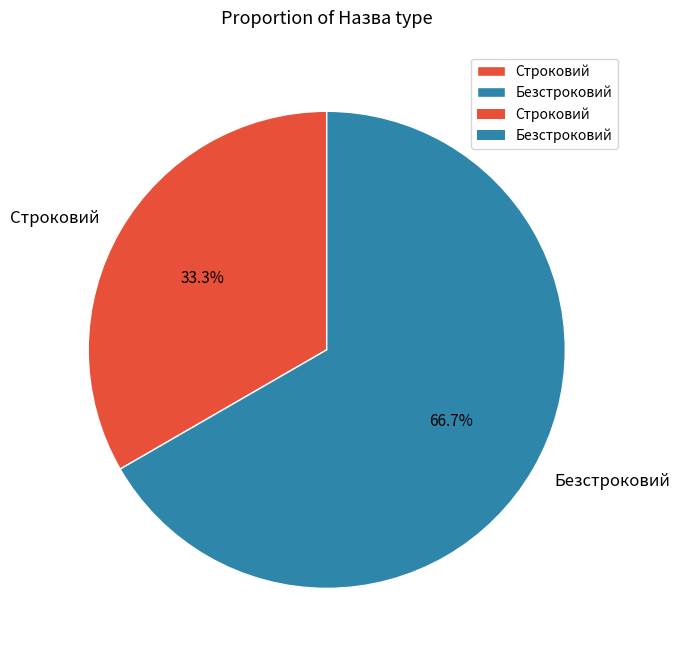

Which has a higher value, Строковий or Безстроковий?

Безстроковий